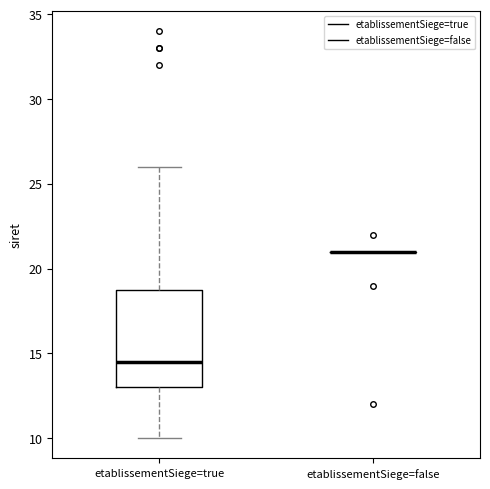

Reading left to right, read every box against the y-axis: the position of its median line, the range the box covers, and the ends of its whiskers. The values are not printed on the chart, so give them approximately, as read against the axis.

etablissementSiege=true: median 14.5, box 13.0 to 19.0, whiskers 10.0 to 26.0
etablissementSiege=false: box collapsed to a line at 21.0, whiskers 21.0 to 21.0